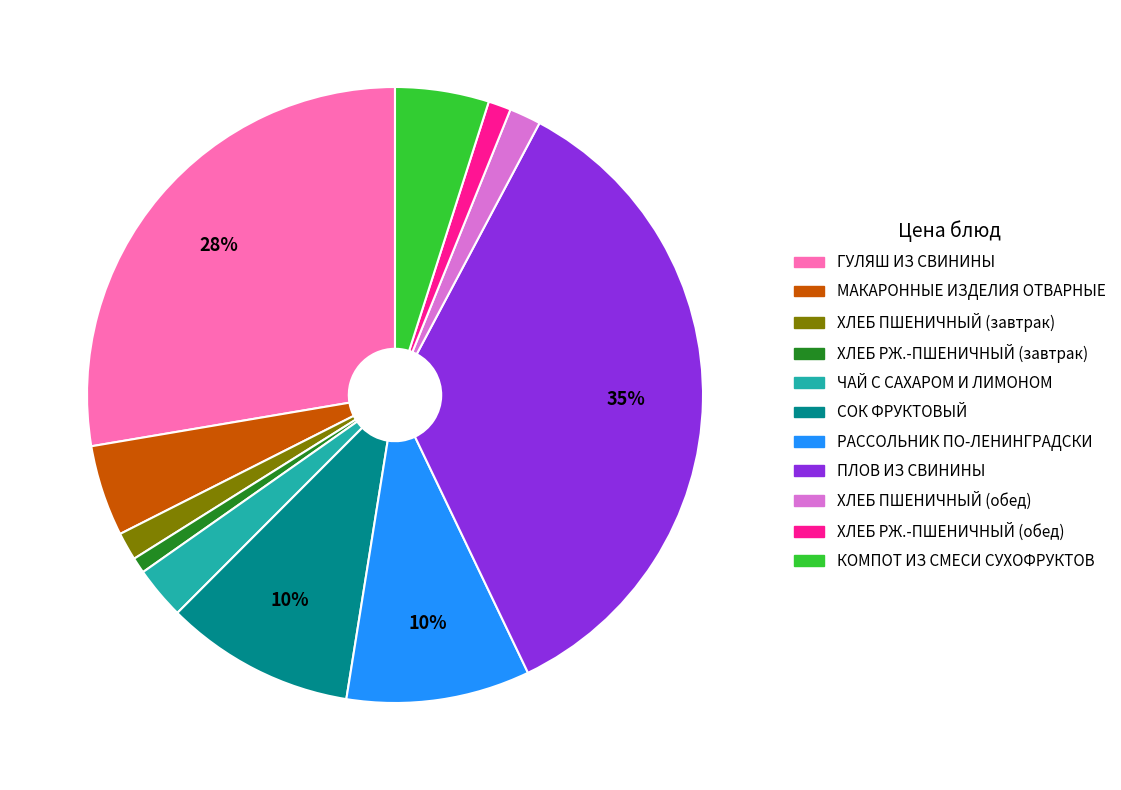

To the nearest percent, what is the average slice percentage?

9%